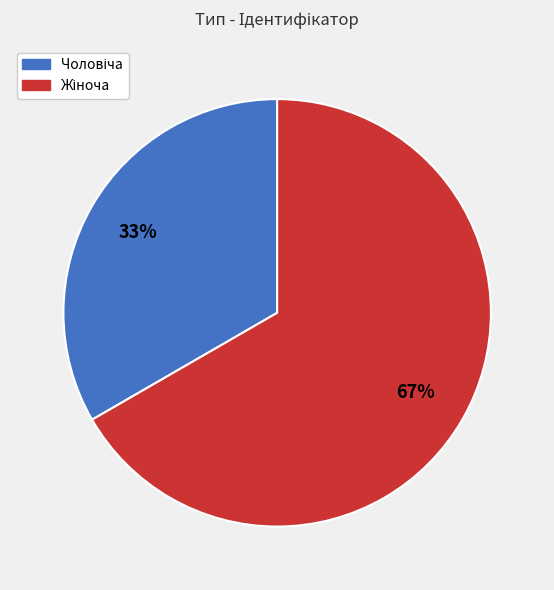

Does any single category account for the majority?

Yes